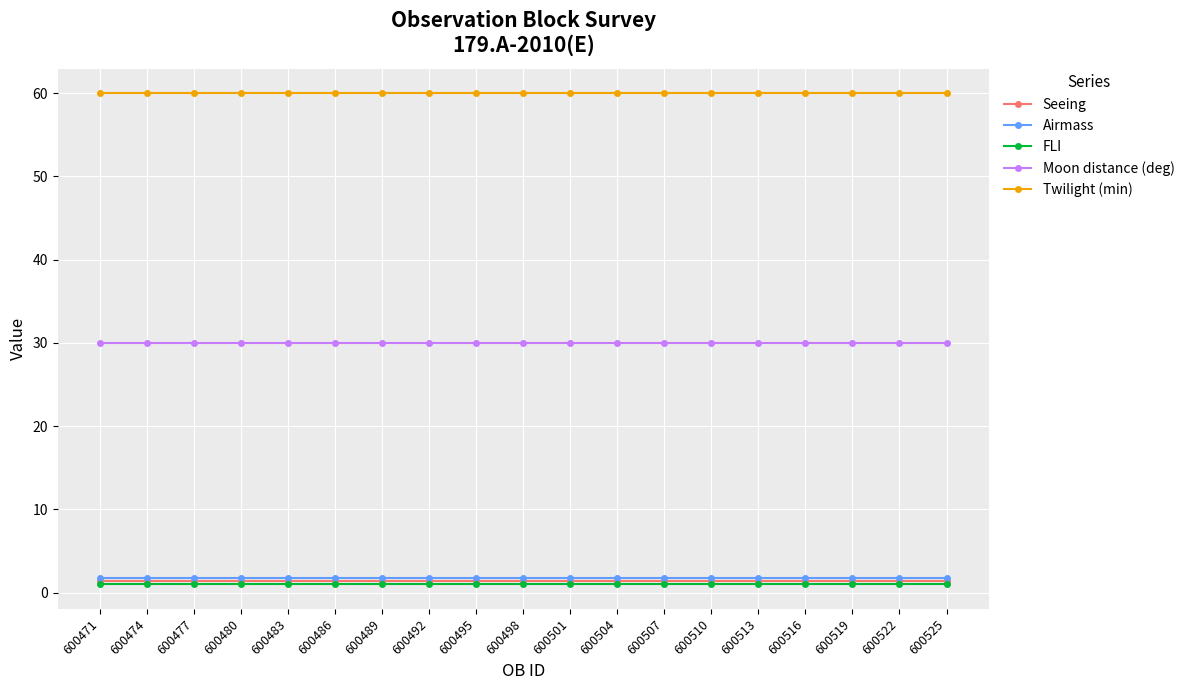

The Moon distance (deg) series shows 41.4 at 600525. True or false?

False